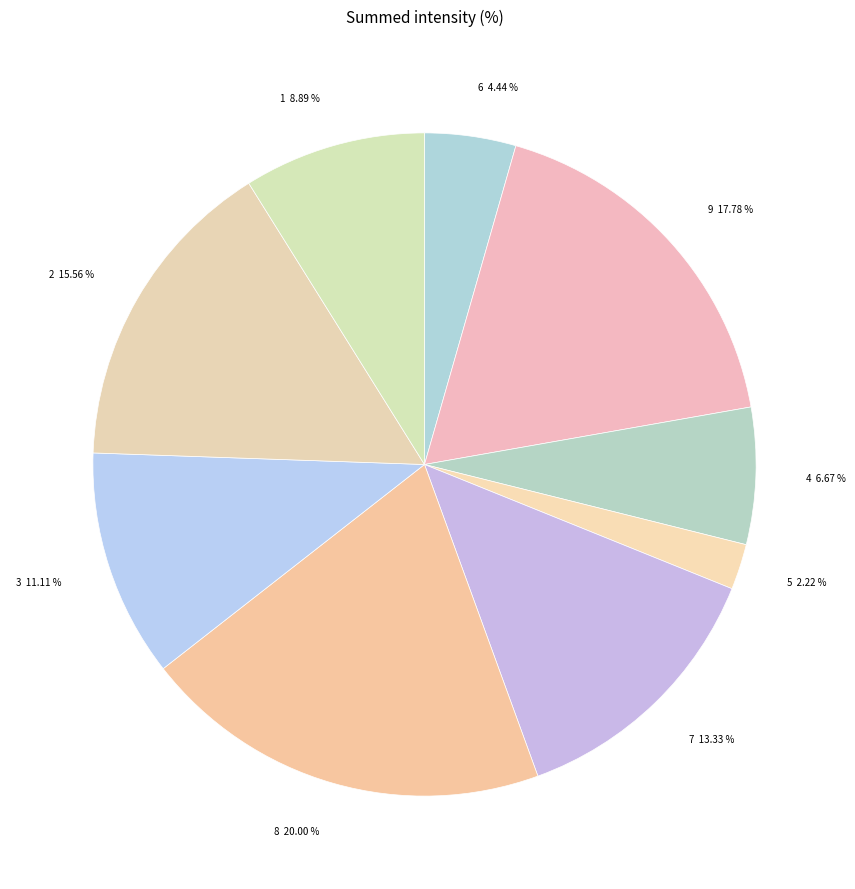

What is the largest slice in the pie chart?

8